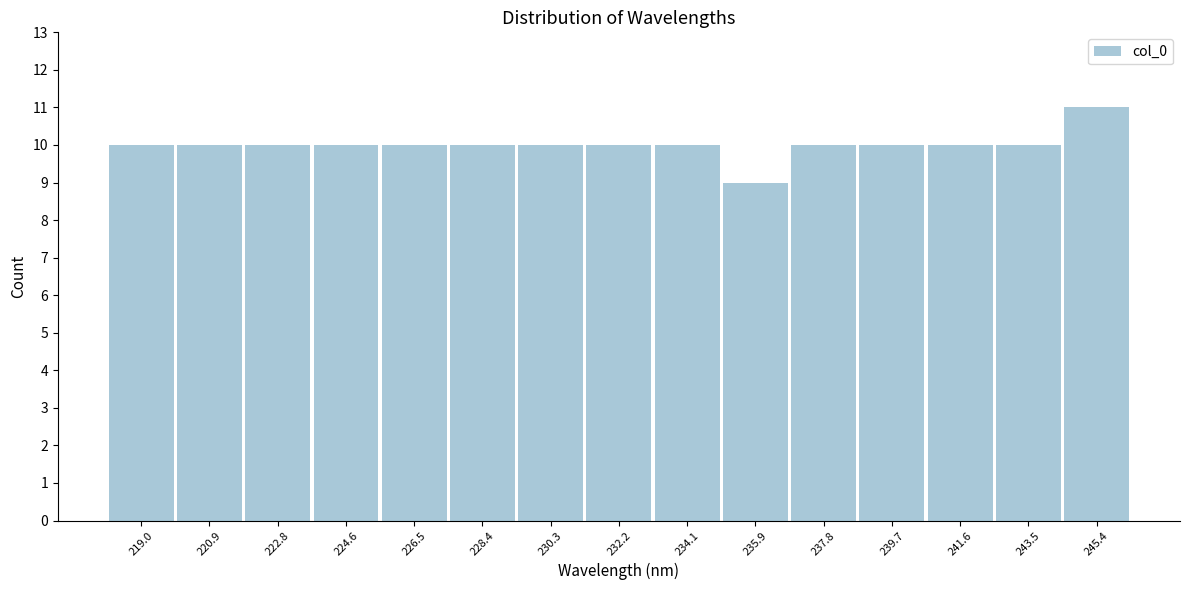

How tall is the bar that spans 220.0 to 221.8 on the x-axis? Neither the bar edges nor the heights are printed on the chart, so give them approximately, as read against the axes.

10